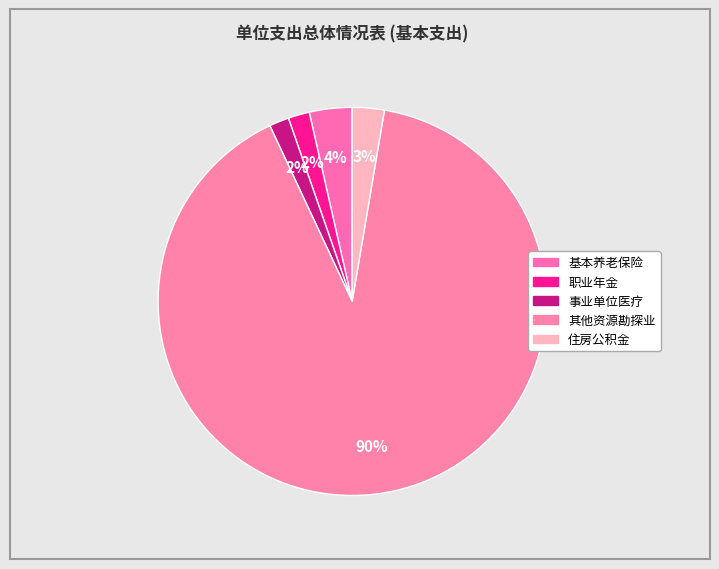

Which slice represents more than half of the pie?

其他资源勘探业支出